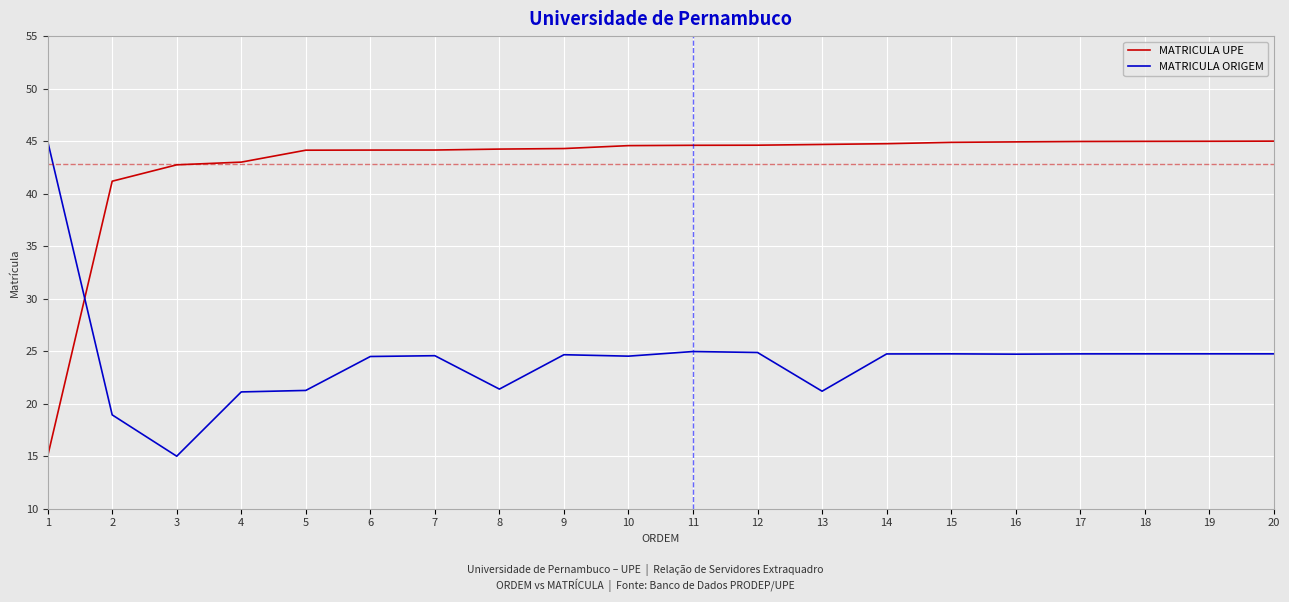

How many lines are shown in the chart?

2